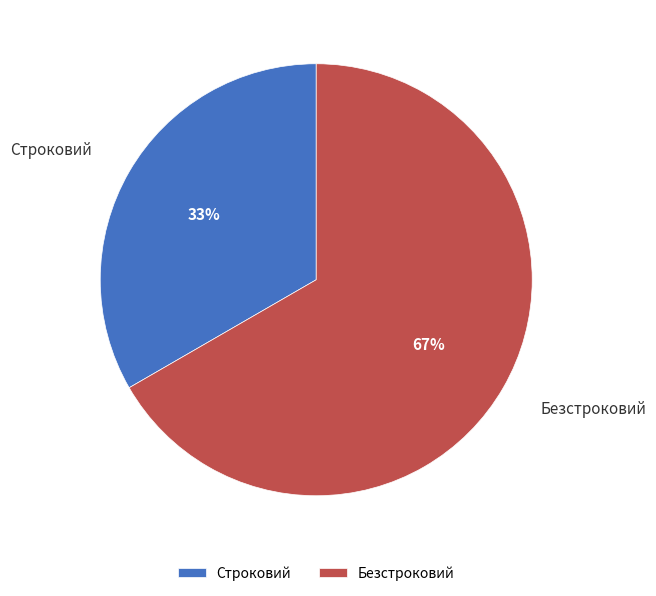

To the nearest percent, what portion does Безстроковий represent?

67%